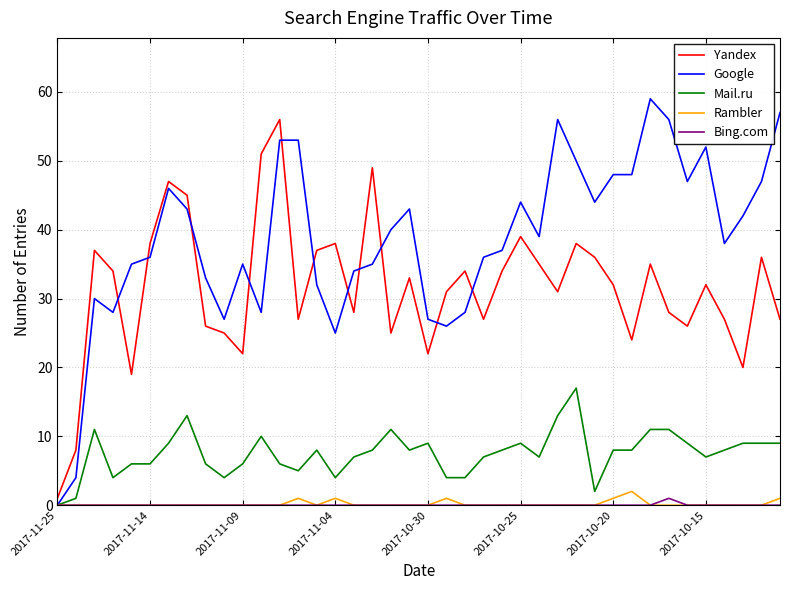

Which series has the largest total across all categories?

Google